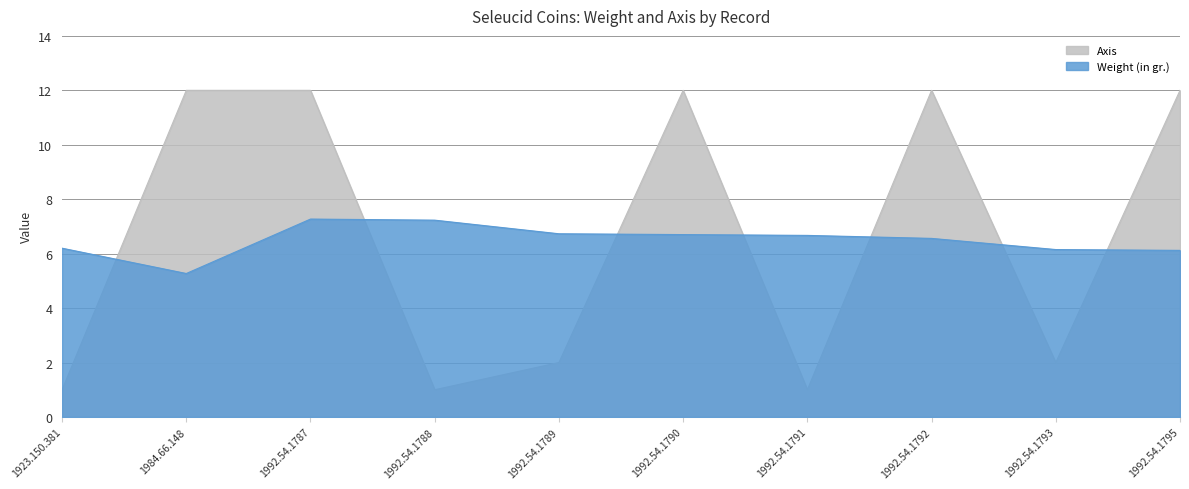

Count the number of categories in the chart.

10